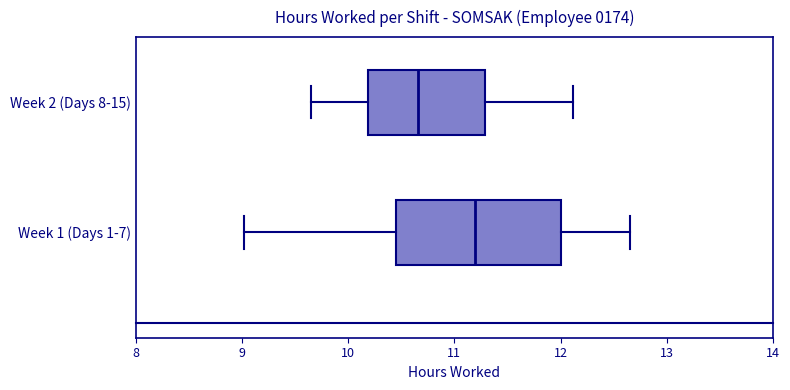

Comparing the boxes themselves (not the whiskers), which one is the widest?

Week 1 (Days 1-7)